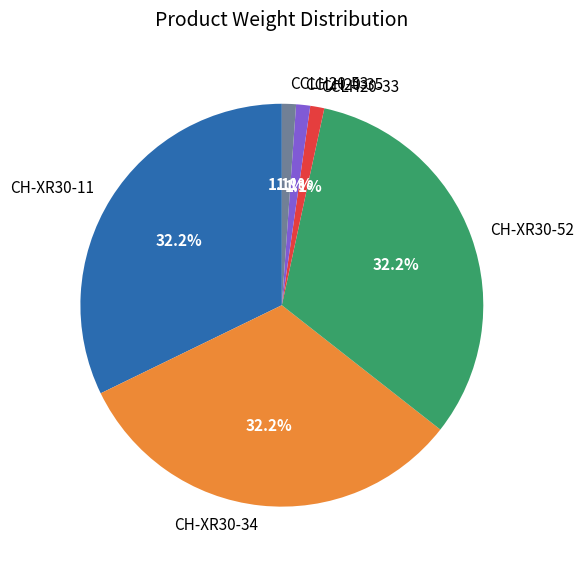

To the nearest percent, what is the combined percentage of CH-XR30-34 and CCLH20-33?

33%